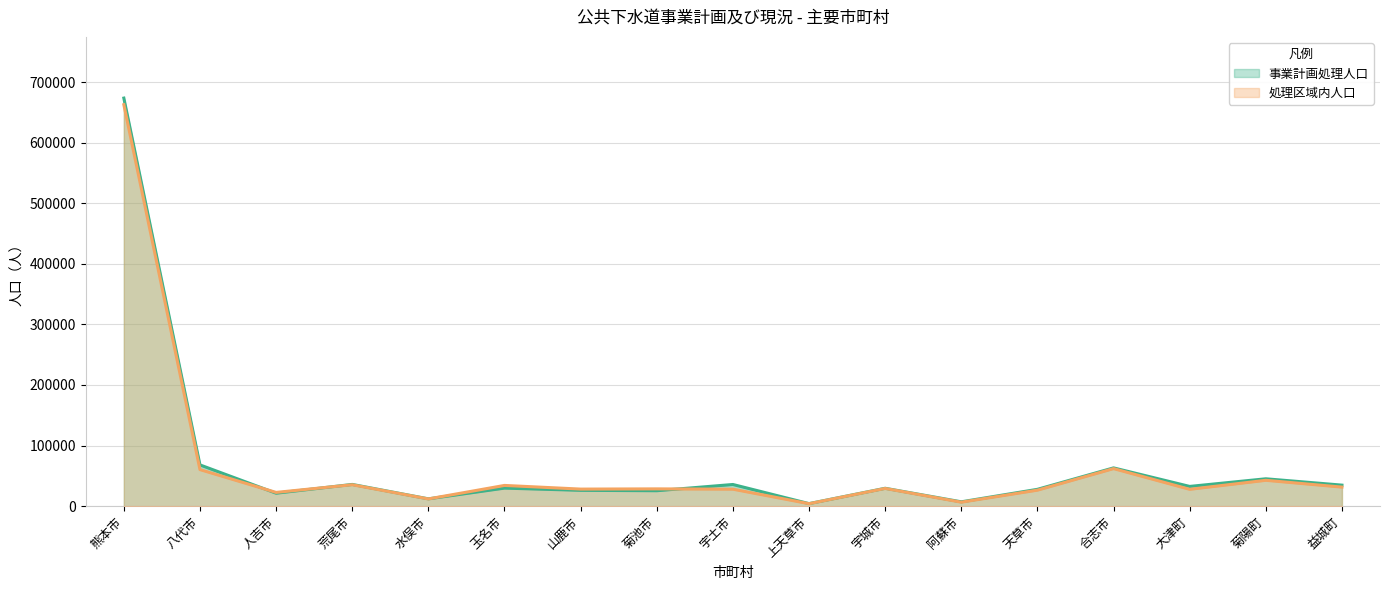

What is the value of the 事業計画処理人口 point at the 12th from the left?

7200